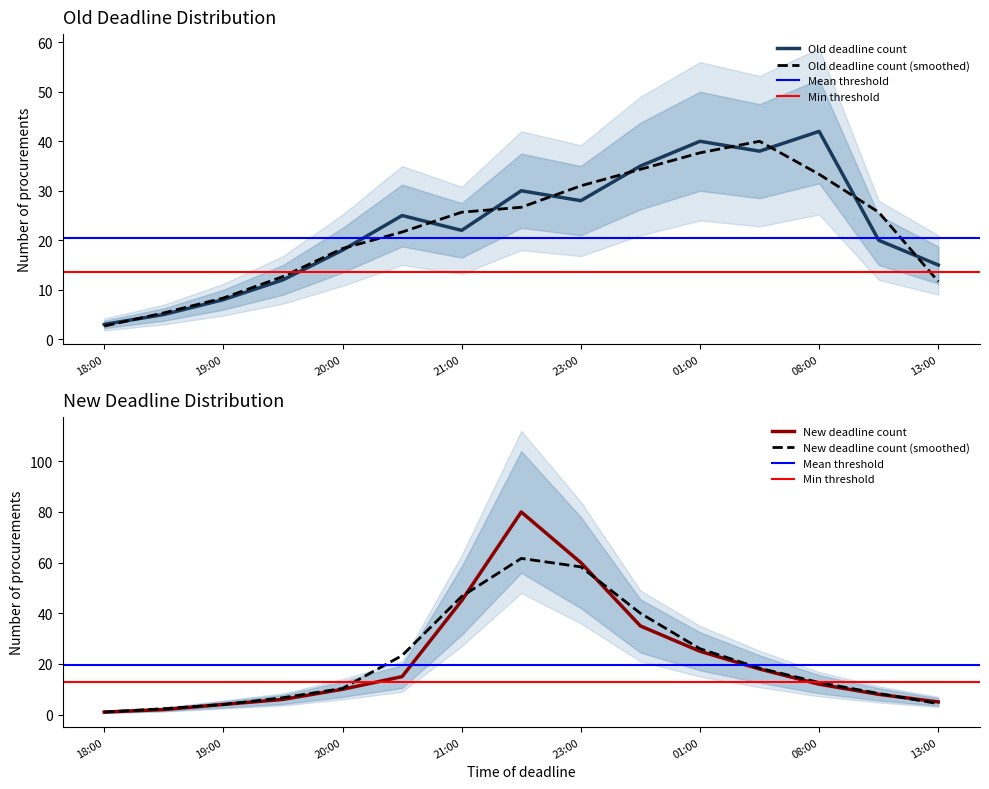

Is it true that New deadline count equals 2 at 2017-11-06 18:30?

True